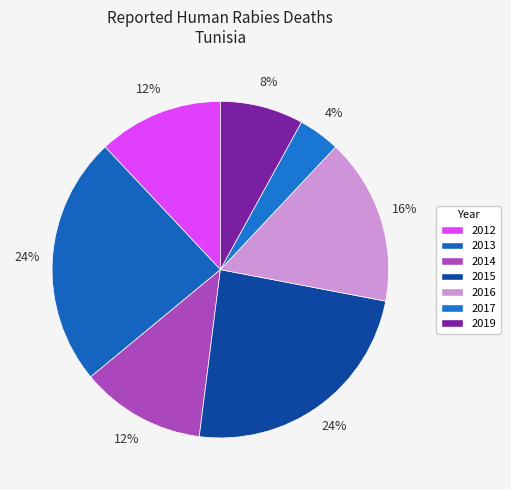

To the nearest percent, what portion does 2014 represent?

12%